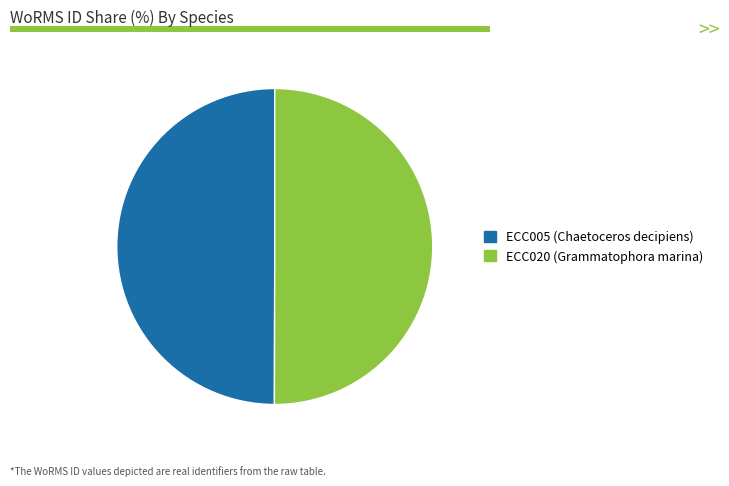

Is the sum of ECC020 (Grammatophora marina) and ECC005 (Chaetoceros decipiens) greater than half?

Yes